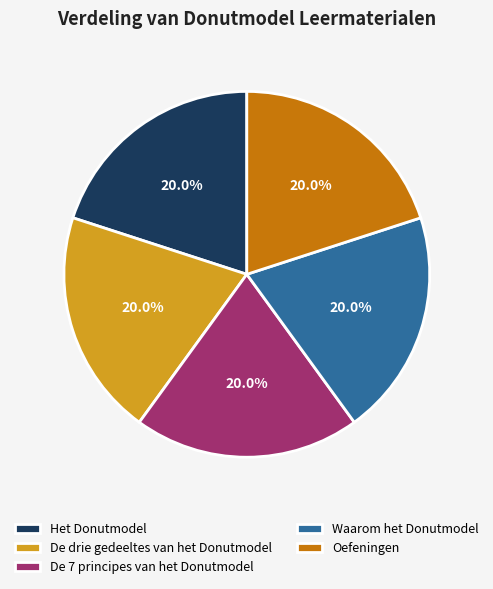

Is there any slice that represents more than half of the pie?

No